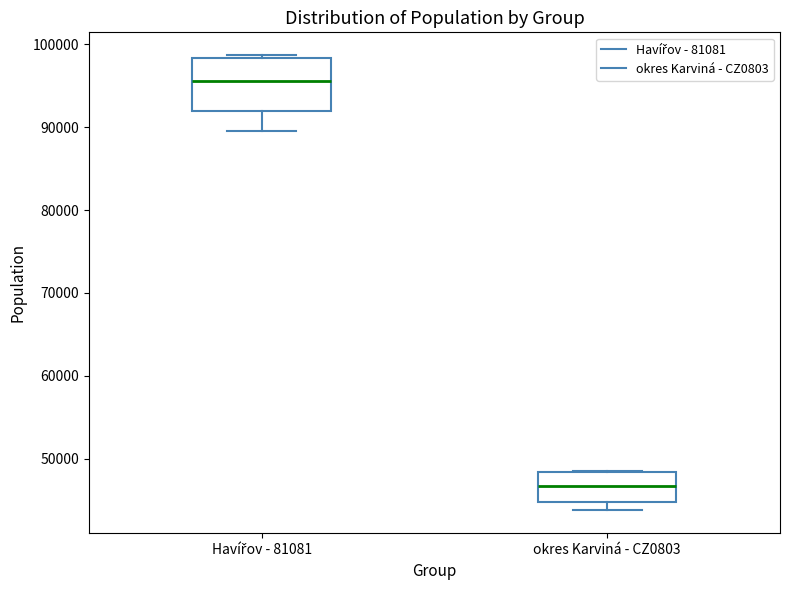

Which box has the highest median line?

Havířov - 81081